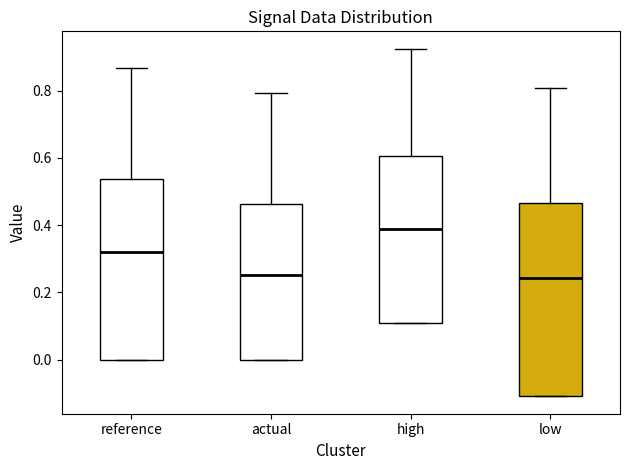

Where does the median line of the box for low sit on the y-axis? The values are not printed on the chart, so give them approximately, as read against the axis.

0.24